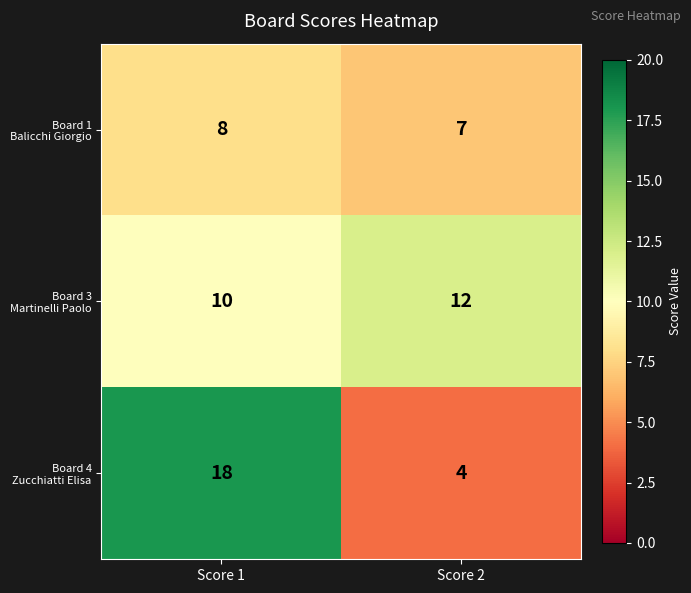

Which label corresponds to the smallest value in the chart?

Score 2